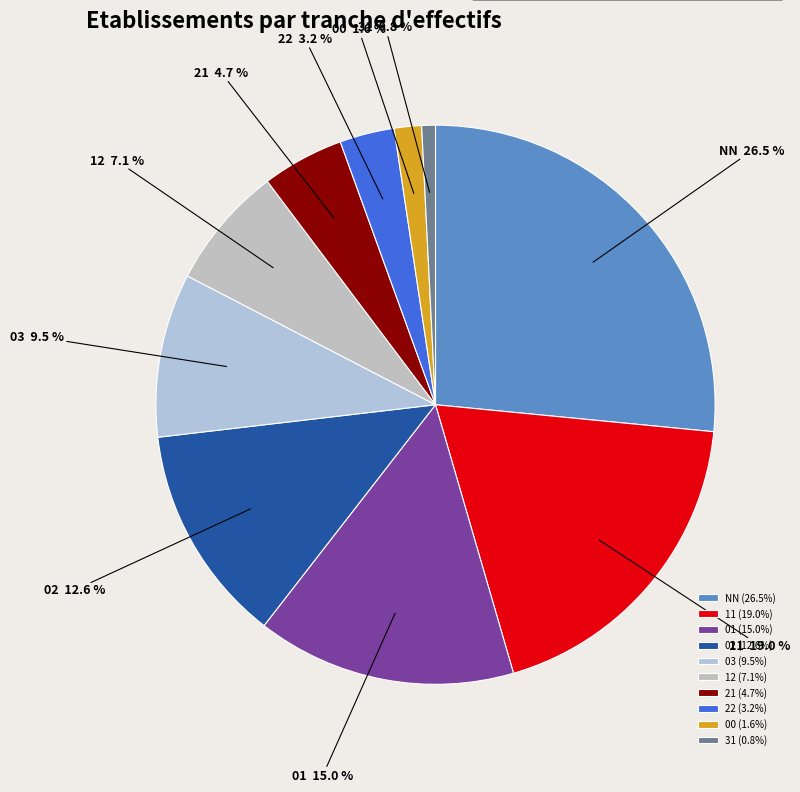

Do 12 and 31 together represent more than half of the pie?

No